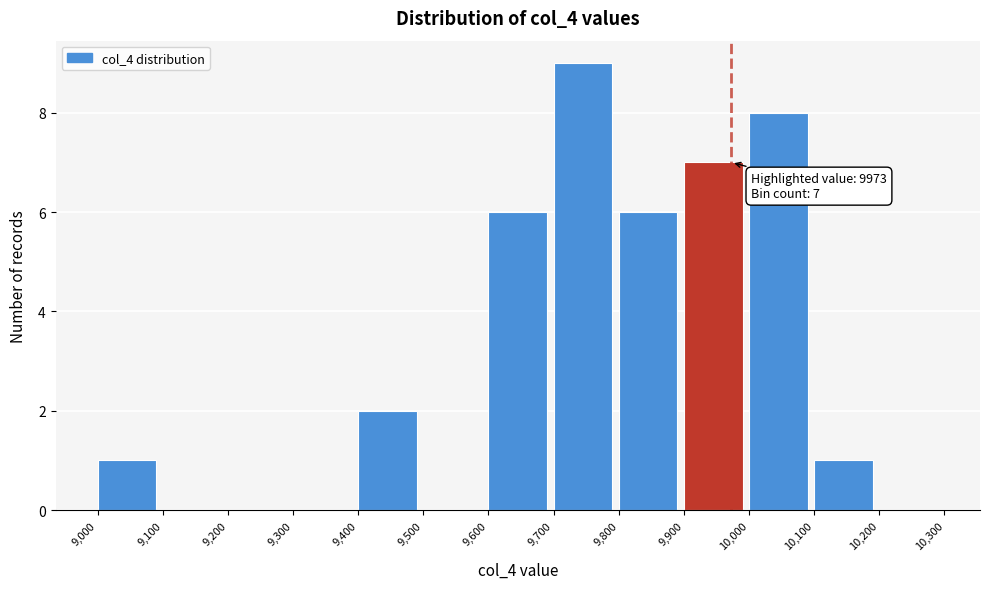

Which range on the x-axis has the tallest bar?

9,700 to 9,800